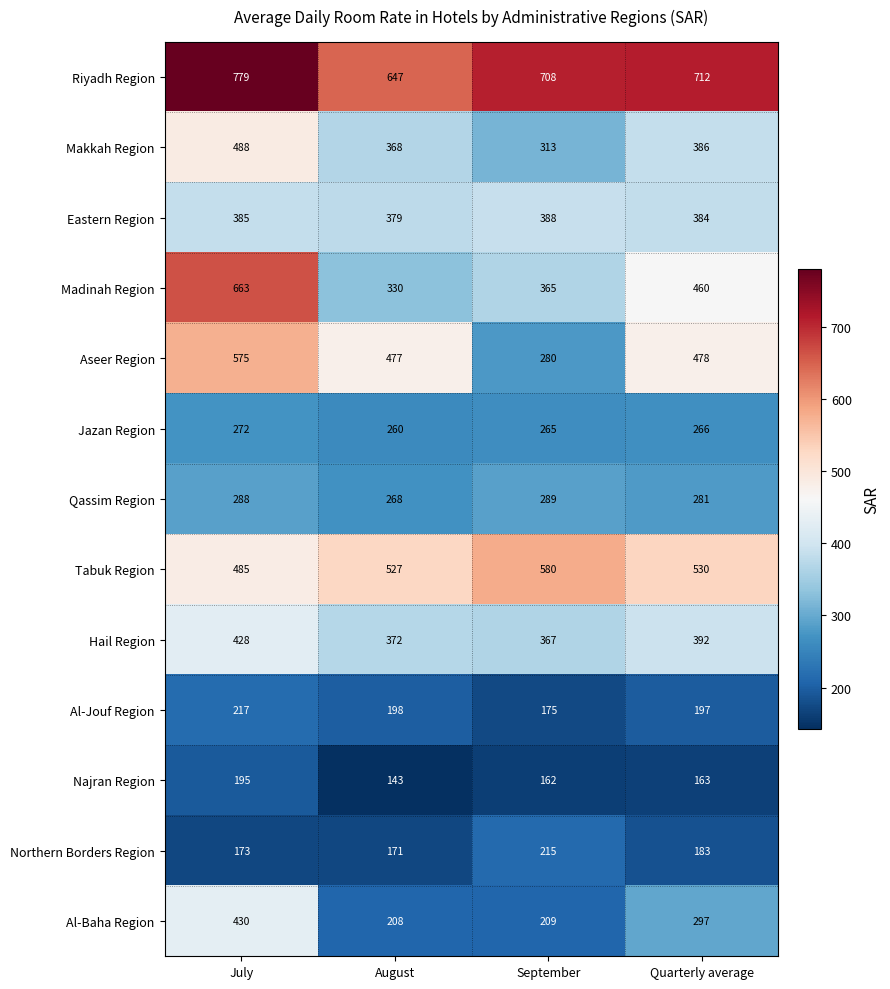

List the series in order of their peak value, lowest first.

Najran Region, Northern Borders Region, Al-Jouf Region, Jazan Region, Qassim Region, Eastern Region, Hail Region, Al-Baha Region, Makkah Region, Aseer Region, Tabuk Region, Madinah Region, Riyadh Region